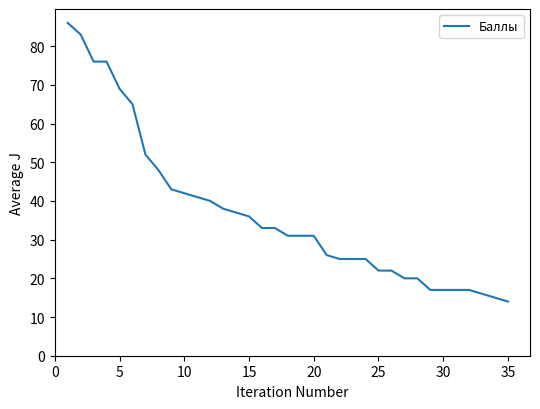

What is the sum of all values?

1289